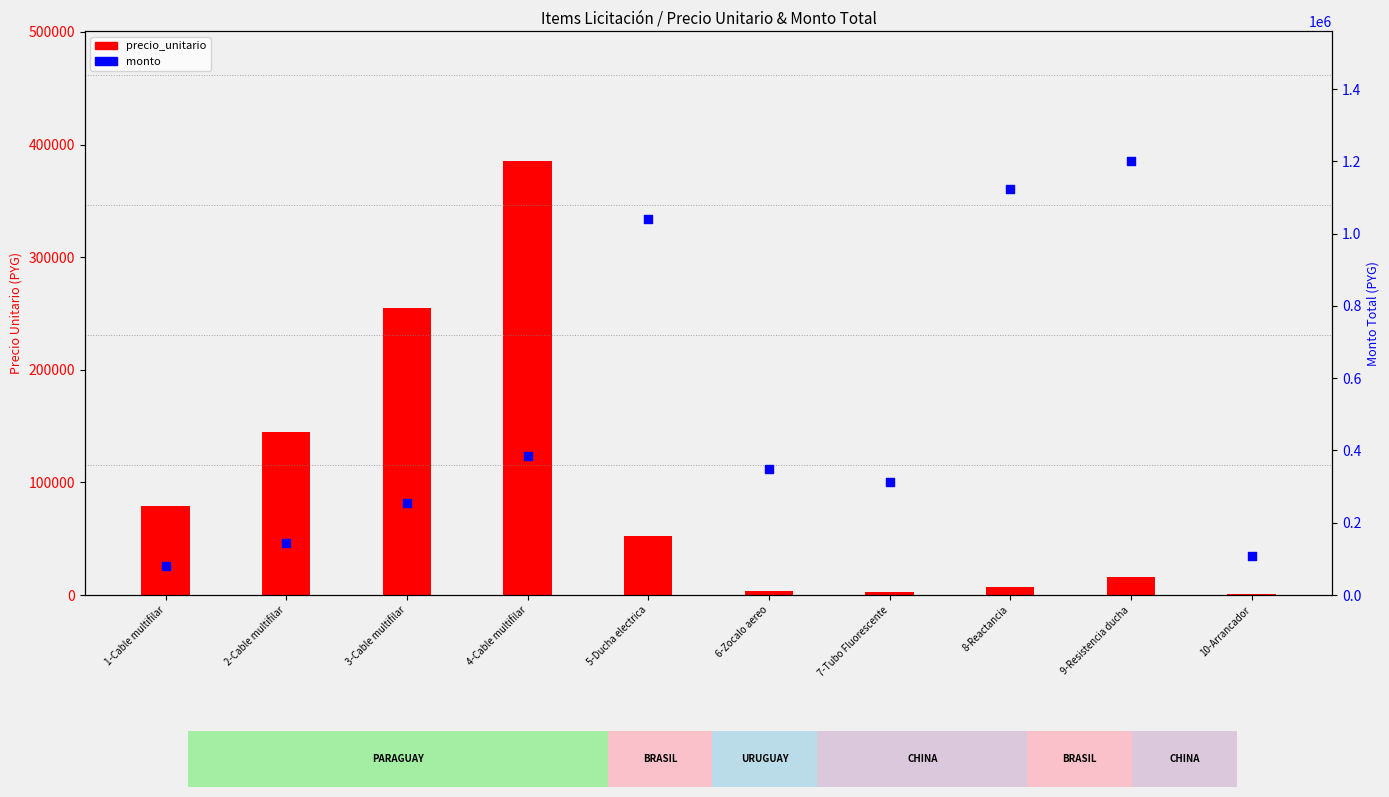

Which series has the widest spread of Y values?

monto